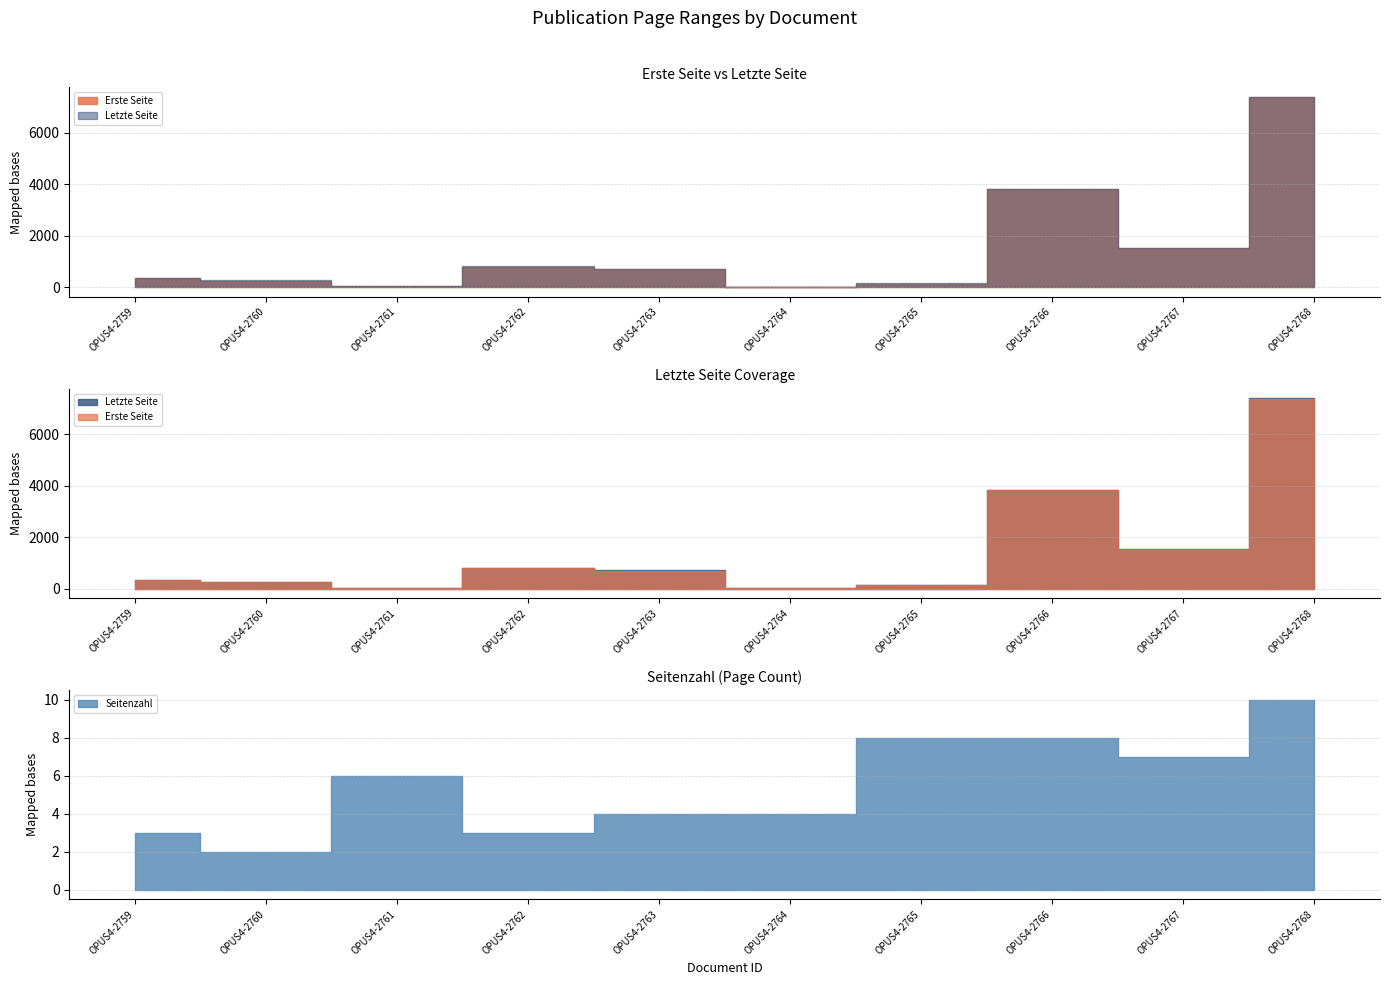

In Letzte Seite, how many points are higher than both neighbors (excluding endpoints)?

2